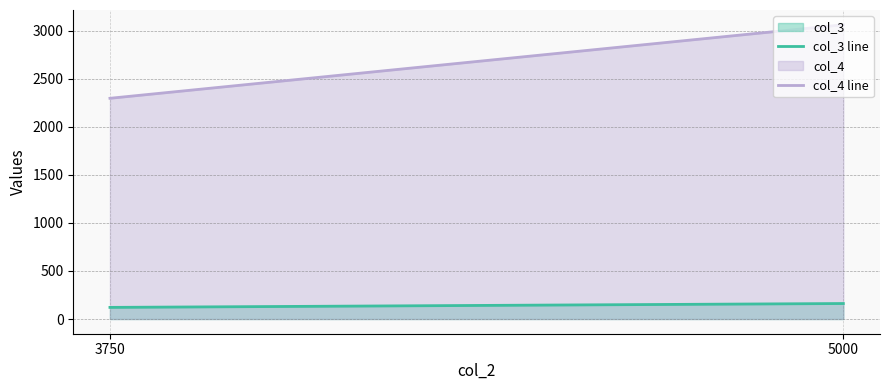

Where does the col_3 line series first go above 161?

5000